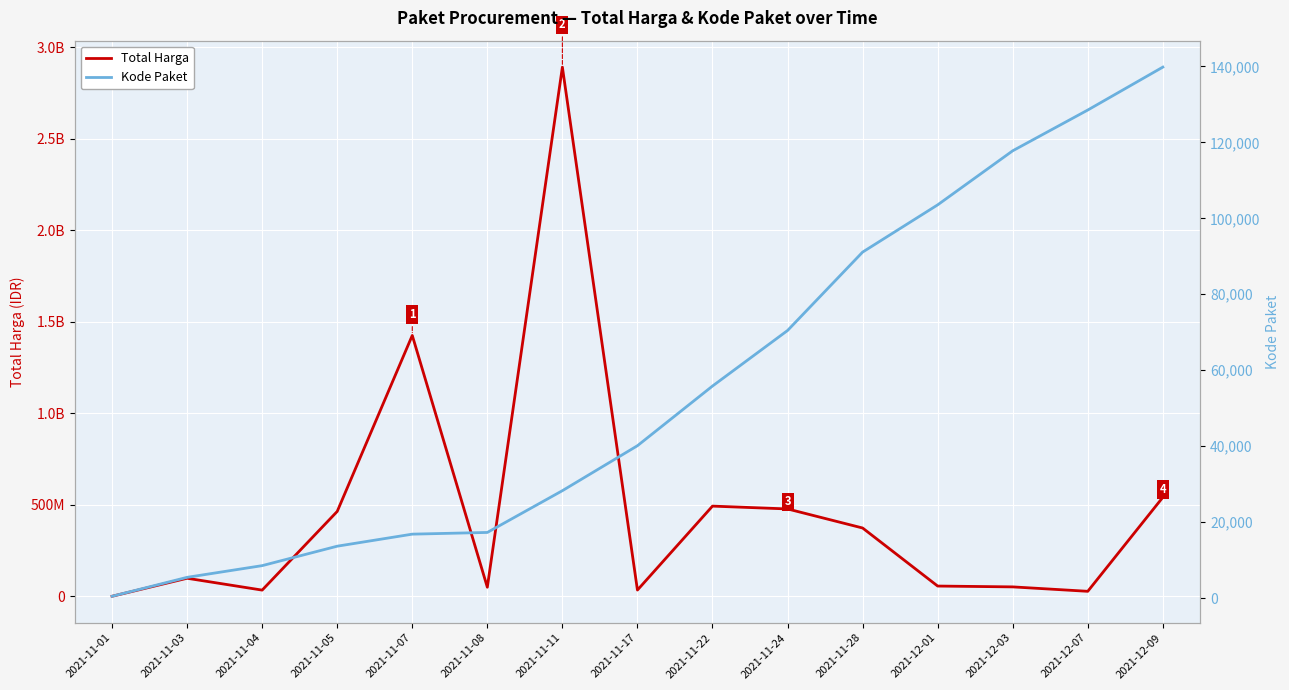

What is the total value across all series at 2021-12-07?

27540516